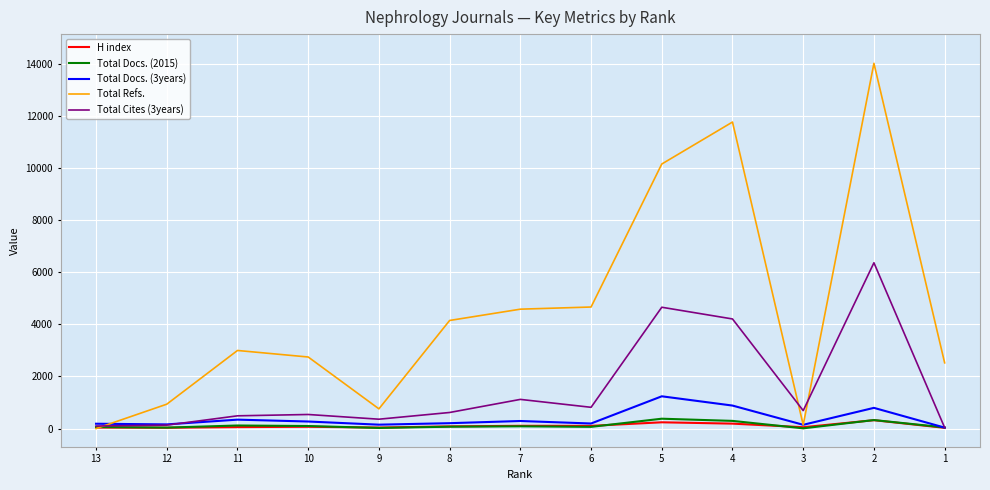

The value of Total Refs. at 4 is 18415. True or false?

False